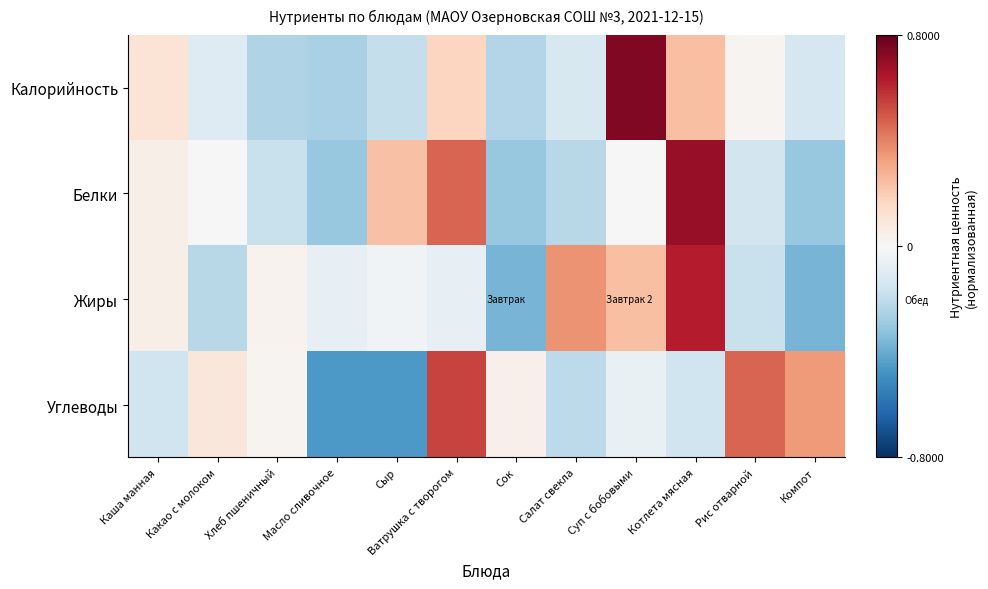

Which series has the widest spread of values?

row_0